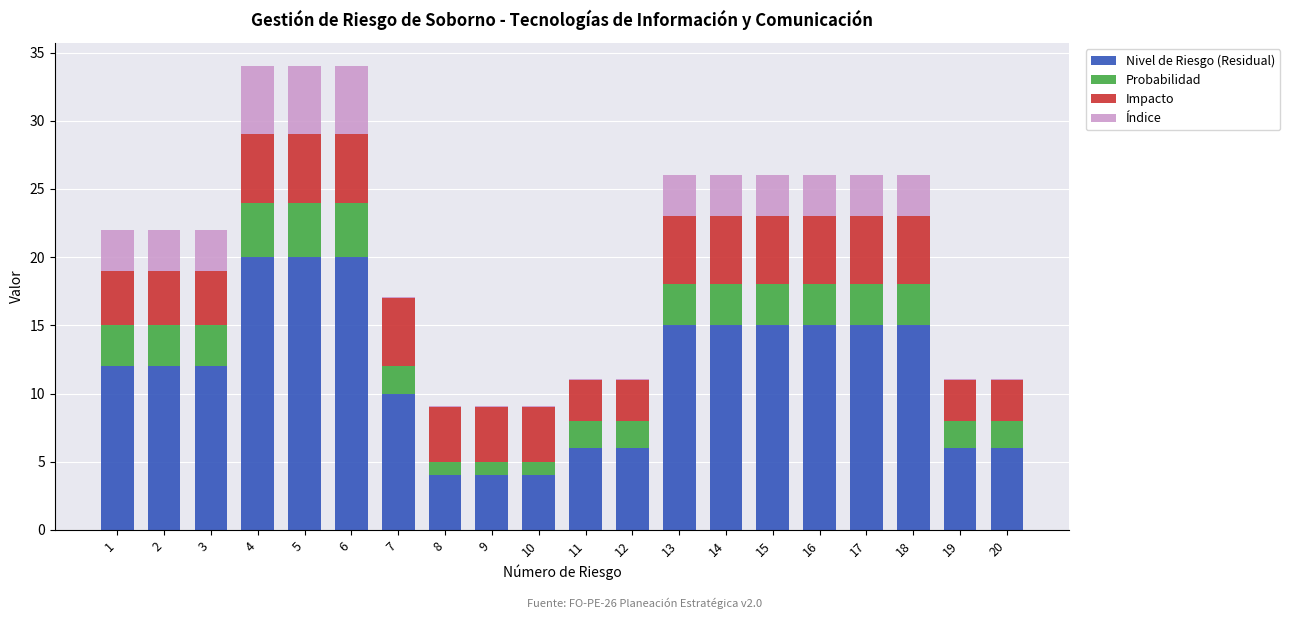

The value of Nivel de Riesgo (Residual) at 15 is 3.9. True or false?

False